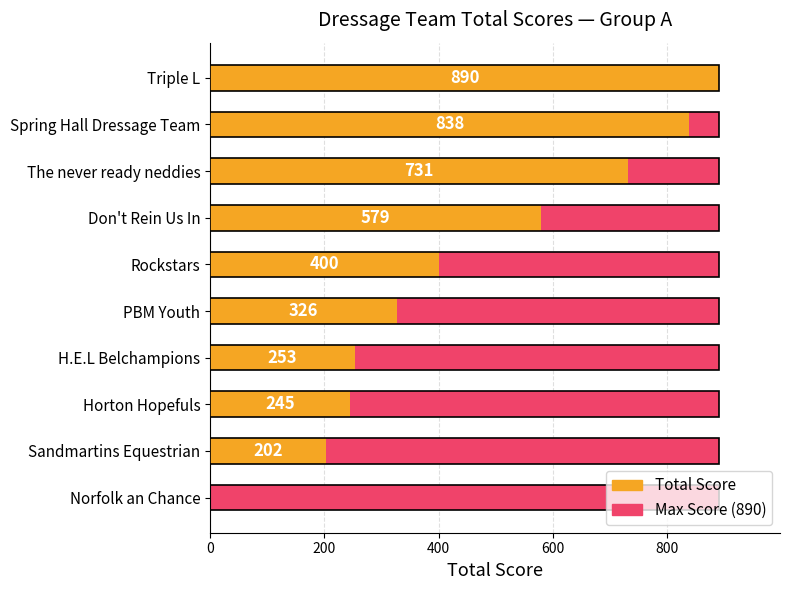

What position from the left is 600?

4